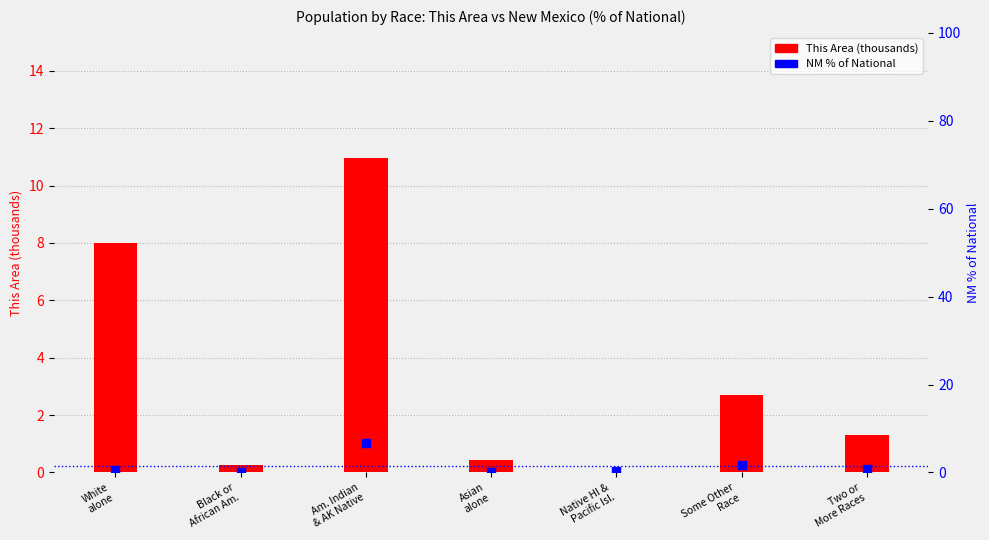

Which series reaches the maximum Y coordinate?

This Area (thousands)